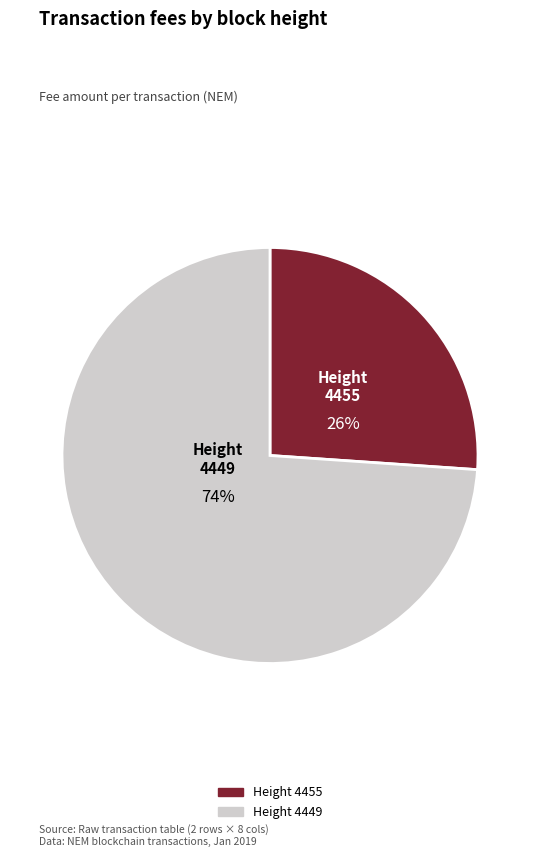

Is there a majority slice in this chart?

Yes